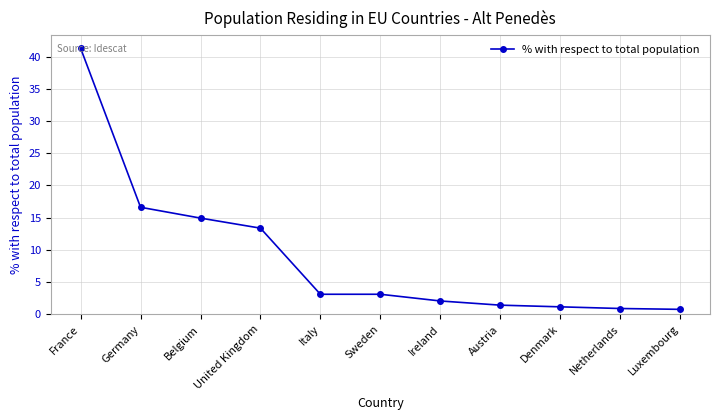

How many data points are above 3?

6